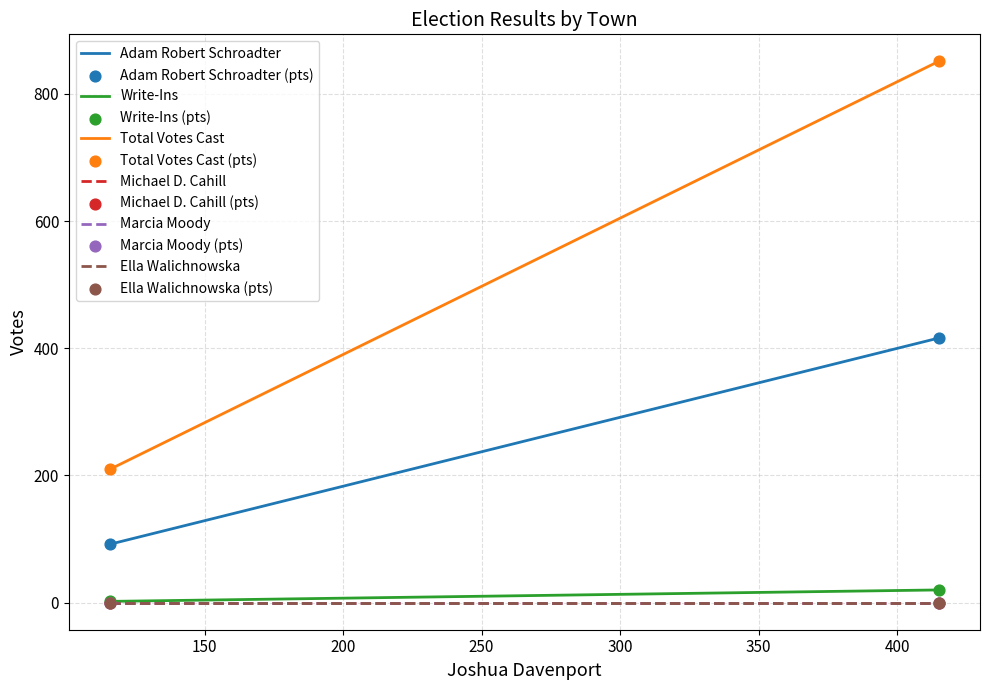

What are all the series names shown in the legend?

Adam Robert Schroadter, Write-Ins, Total Votes Cast, Michael D. Cahill, Marcia Moody, Ella Walichnowska